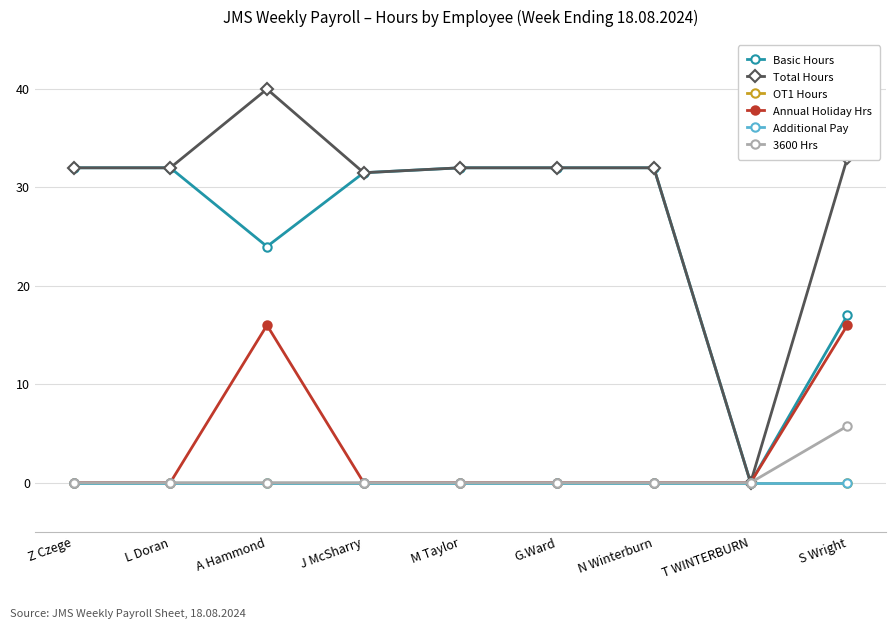

Rank the series by their maximum value, from lowest to highest.

OT1 Hours, Additional Pay, 3600 Hrs, Annual Holiday Hrs, Basic Hours, Total Hours